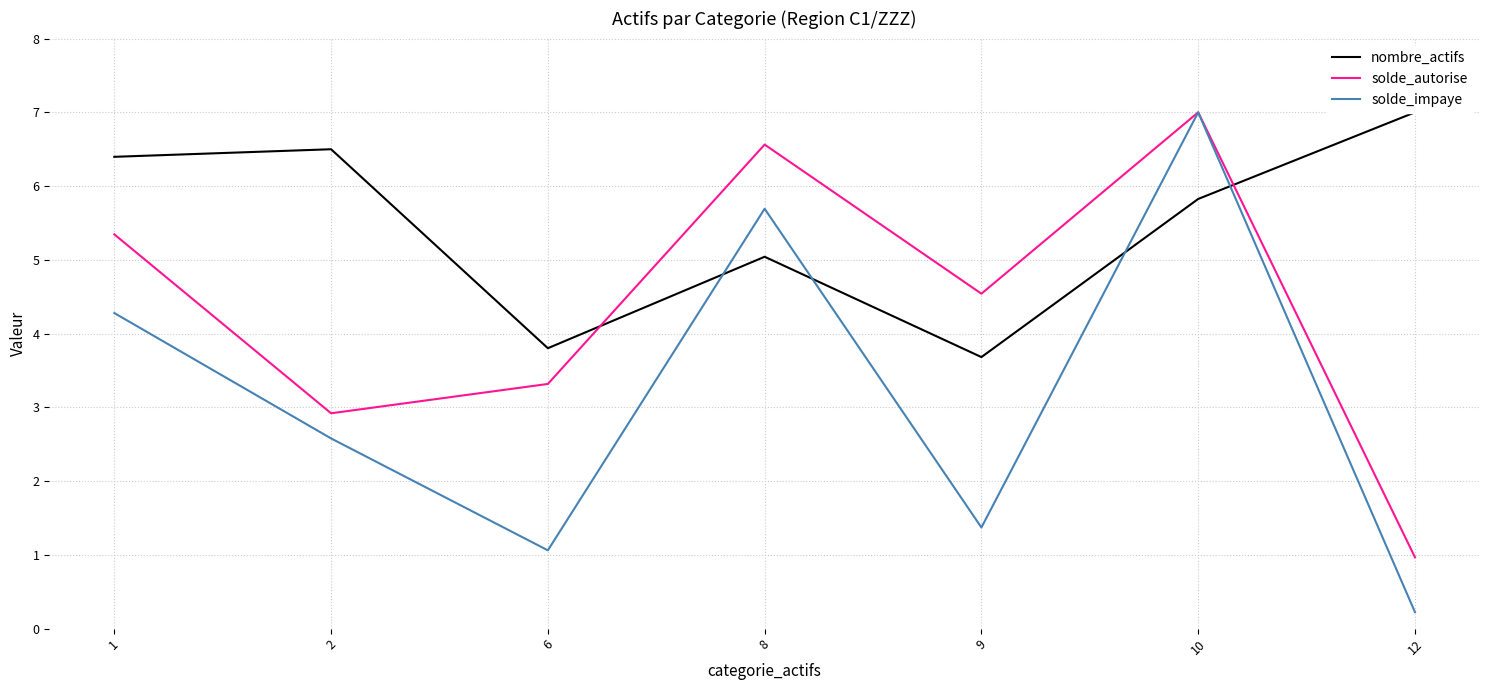

How many times do nombre_actifs and solde_autorise cross each other?

2